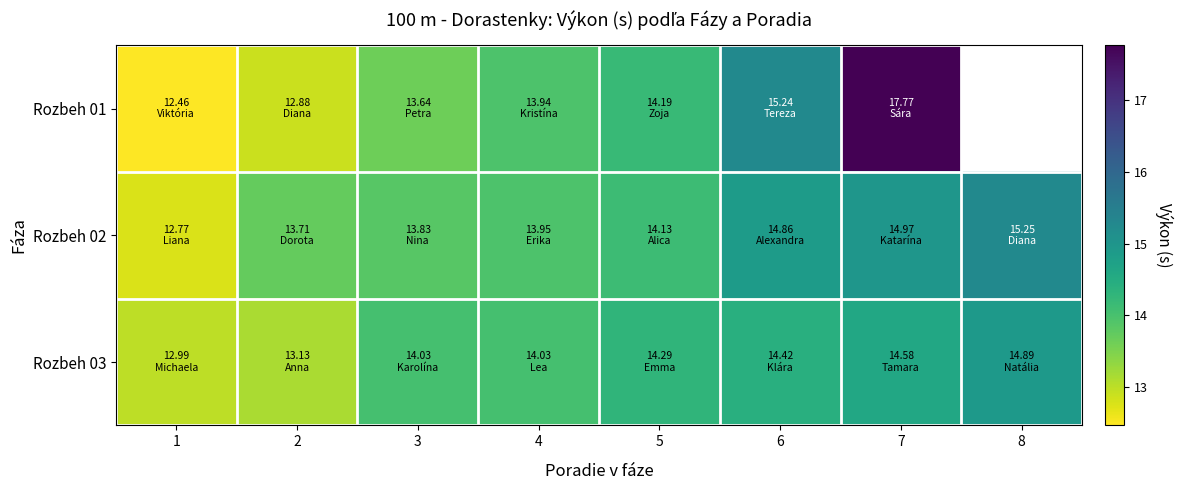

Rank the categories by Rozbeh 02 value from lowest to highest.

1, 2, 3, 4, 5, 6, 7, 8